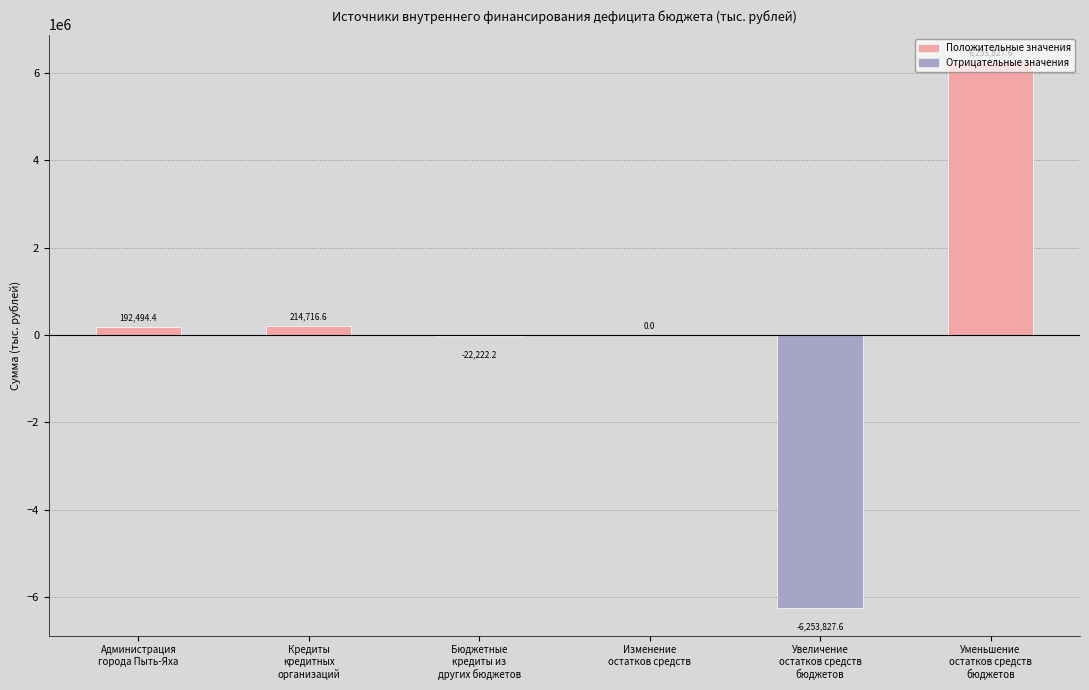

What is the sum of all values?

384988.8